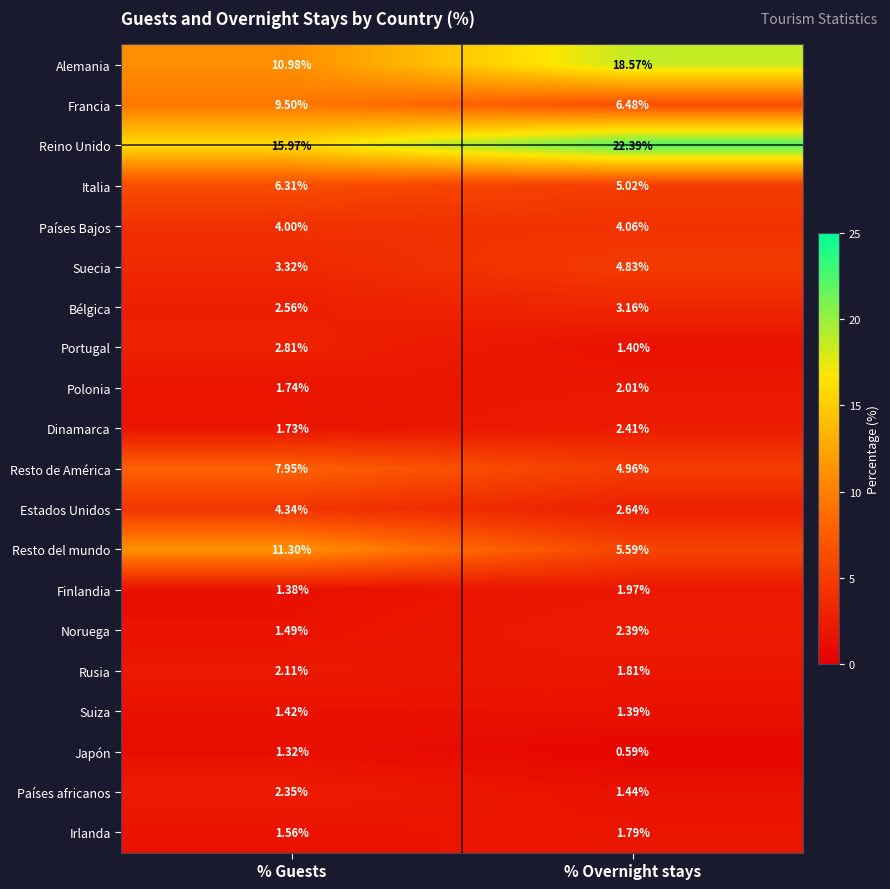

Rank the series by their maximum value, from highest to lowest.

Reino Unido, Alemania, Resto del mundo, Francia, Resto de América, Italia, Suecia, Estados Unidos, Países Bajos, Bélgica, Portugal, Dinamarca, Noruega, Países africanos, Rusia, Polonia, Finlandia, Irlanda, Suiza, Japón